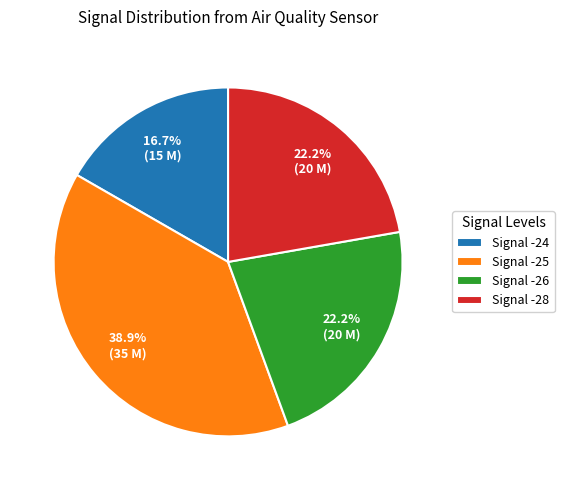

How many slices are in this pie chart?

4